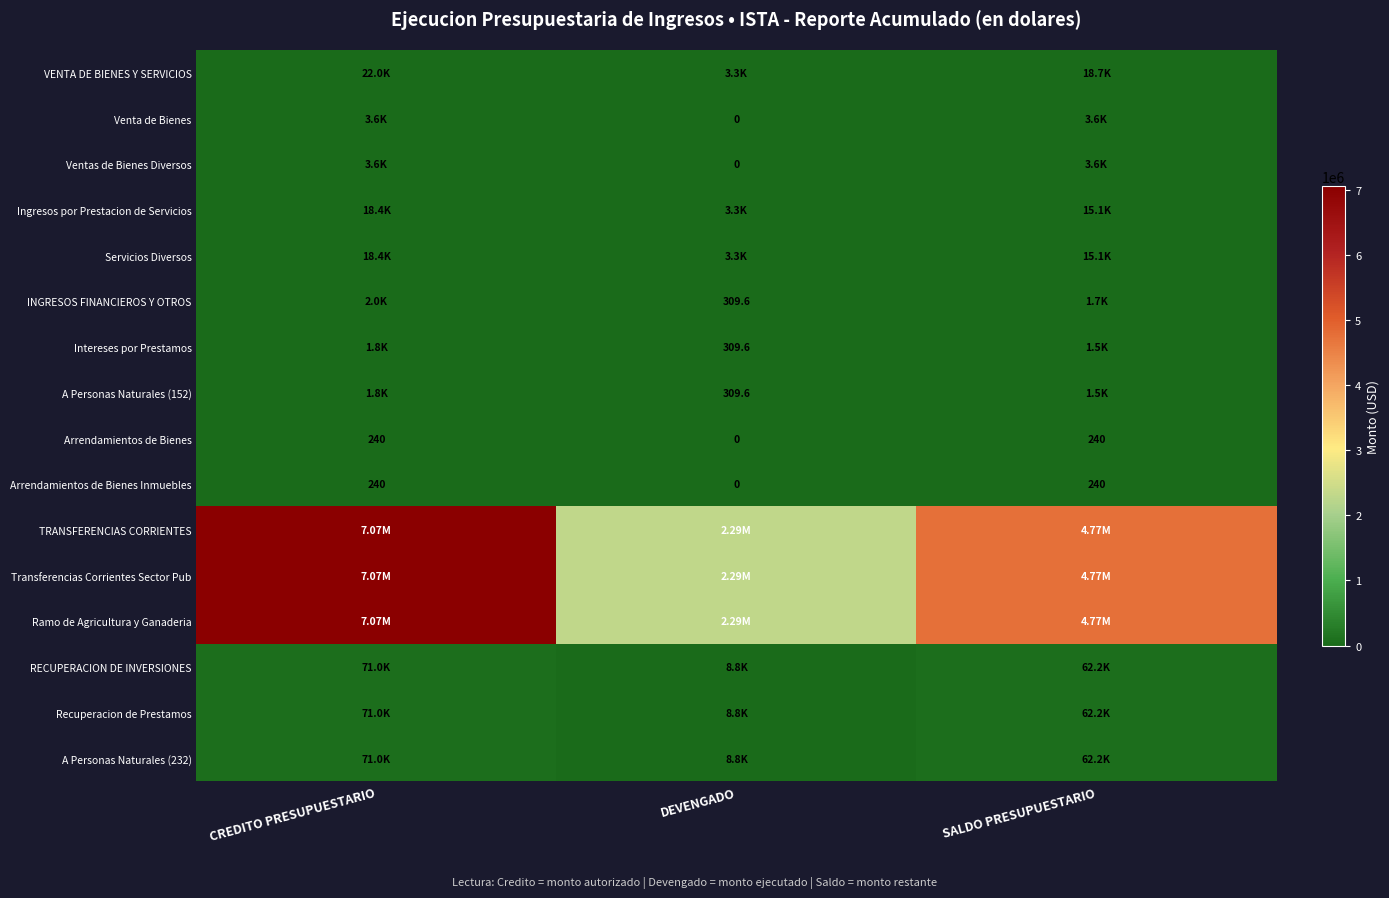

What is the sum of all Venta de Bienes values?

7200.0